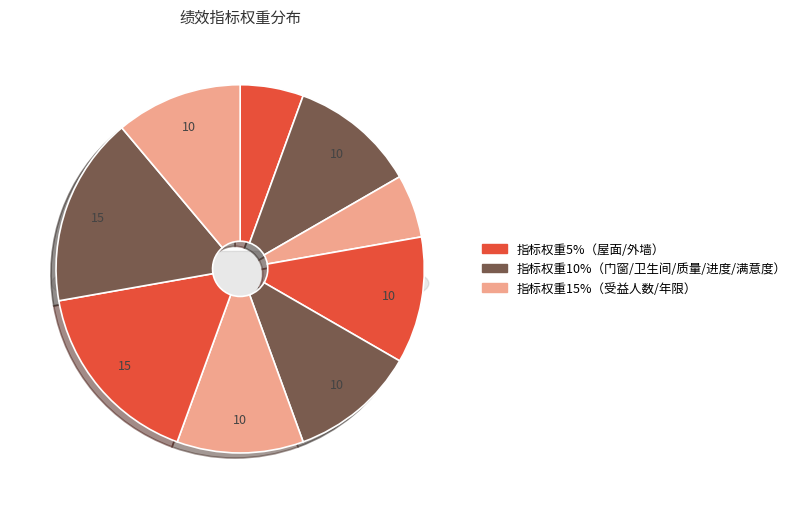

To the nearest percent, what percentage of the pie is 顶层屋面防水?

6%